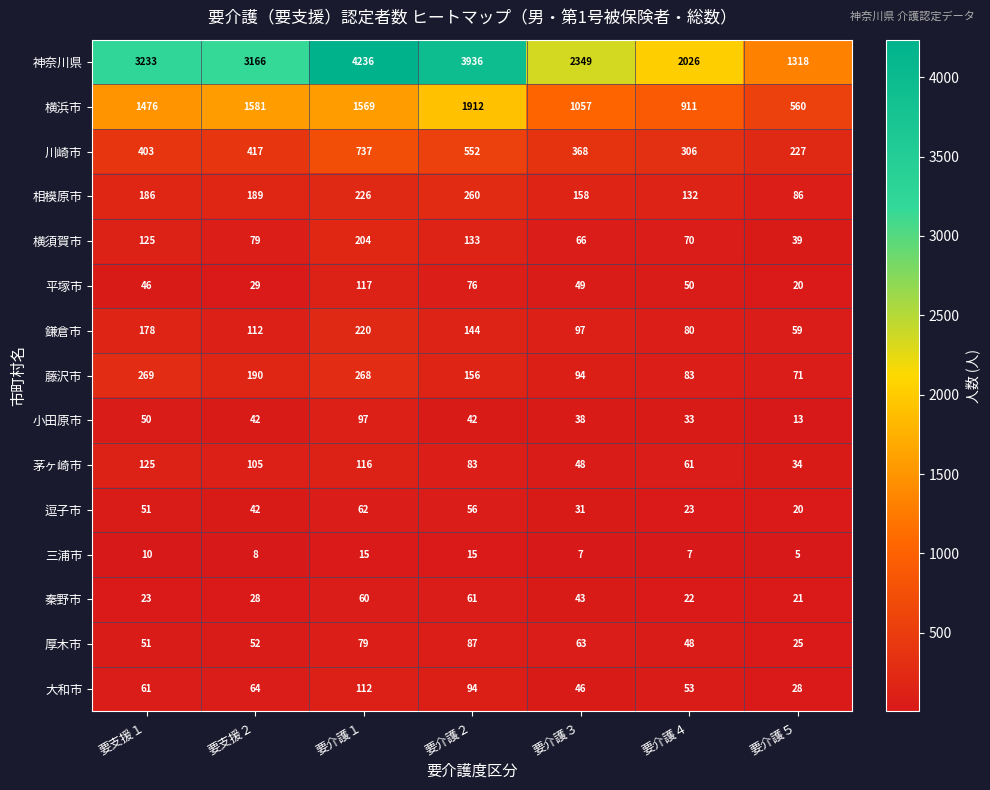

At which category does the chart reach its minimum across all series?

要介護５